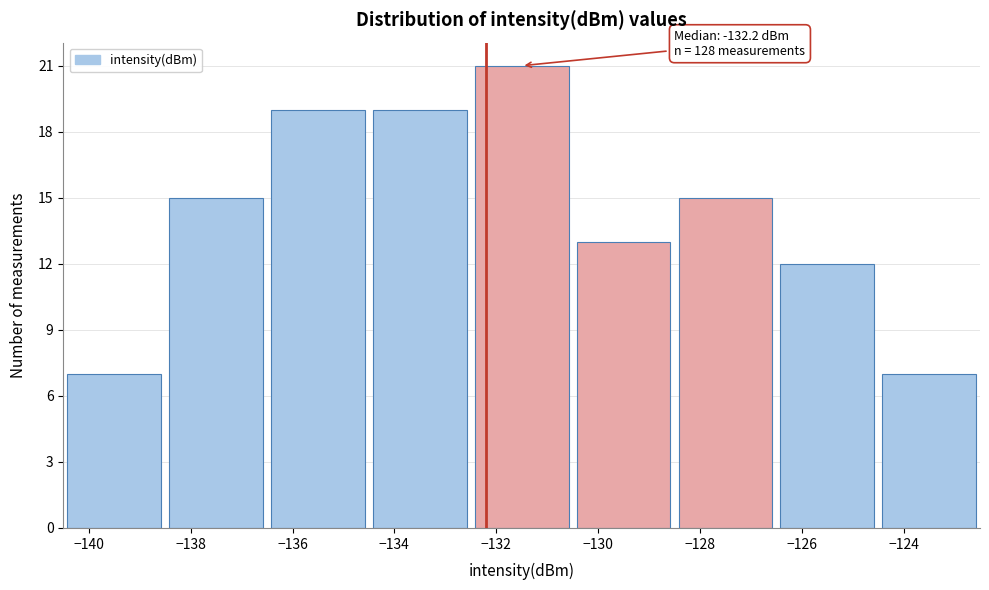

Which range on the x-axis has the tallest bar?

-132.5 to -130.5